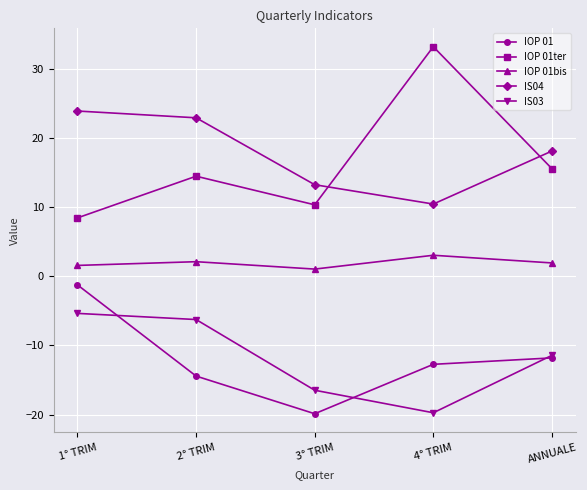

List the labels in order of IS03 value, smallest first.

4° TRIM, 3° TRIM, ANNUALE, 2° TRIM, 1° TRIM